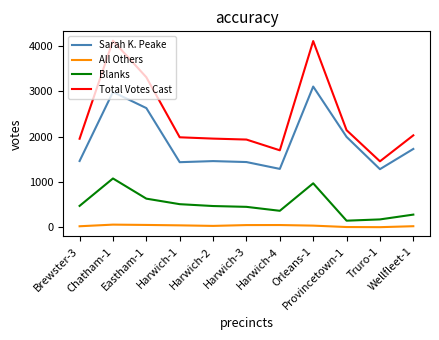

Which series changed the most between Chatham-1 and Provincetown-1?

Total Votes Cast